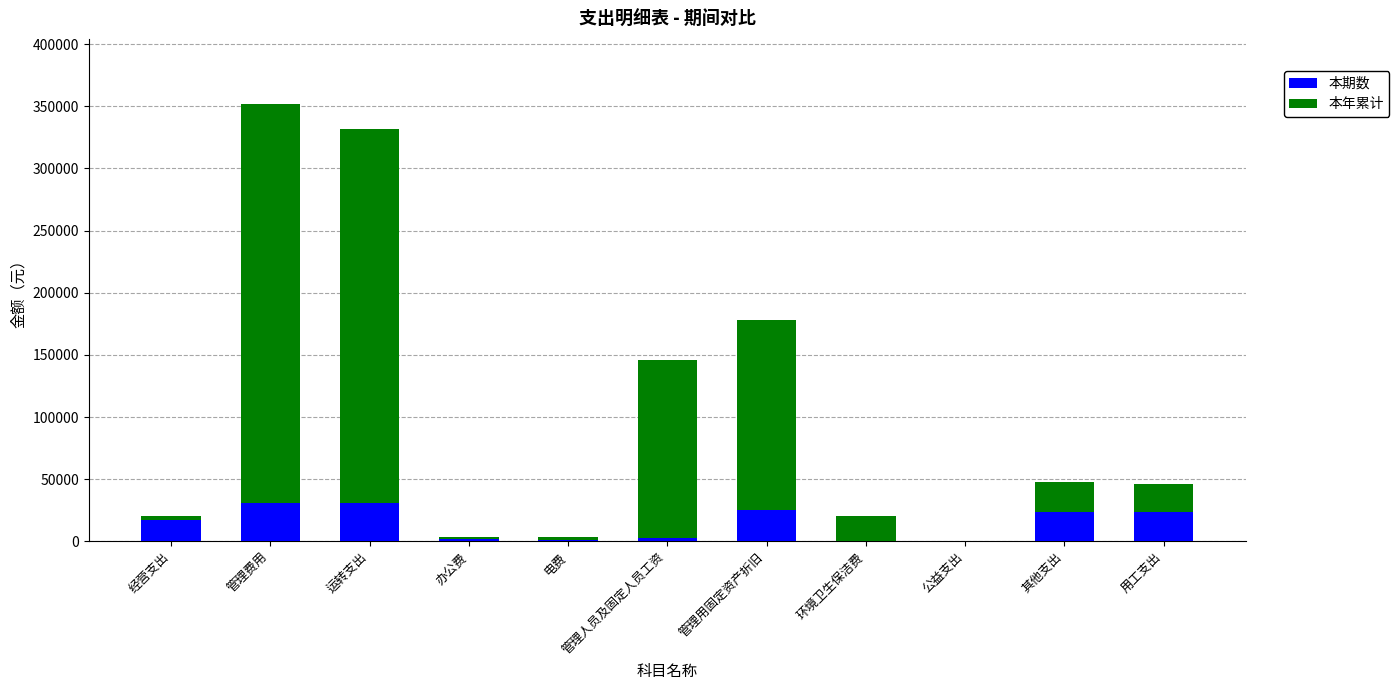

What are all the series names shown in the legend?

本期数, 本年累计